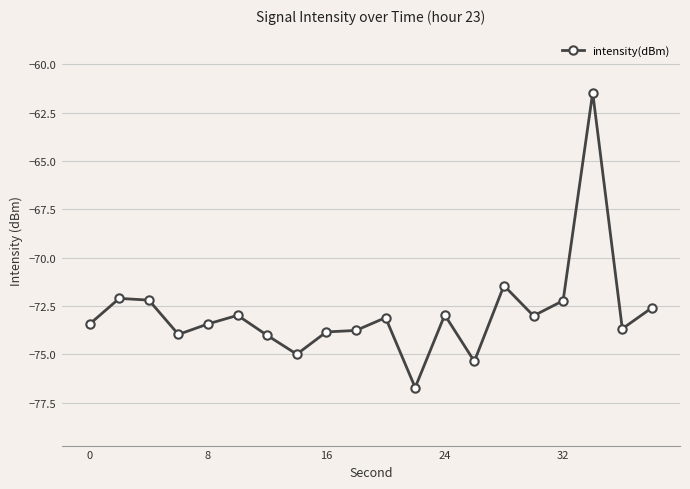

What is the minimum value shown in the chart?

-76.7